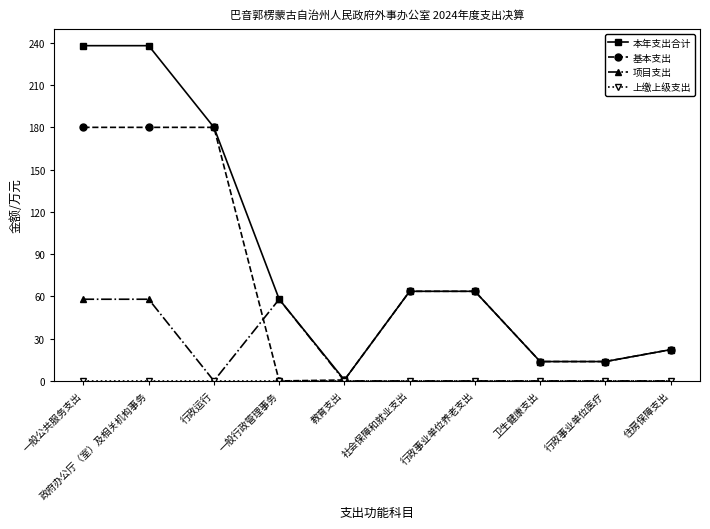

Where does the 本年支出合计 series first go above 63?

一般公共服务支出